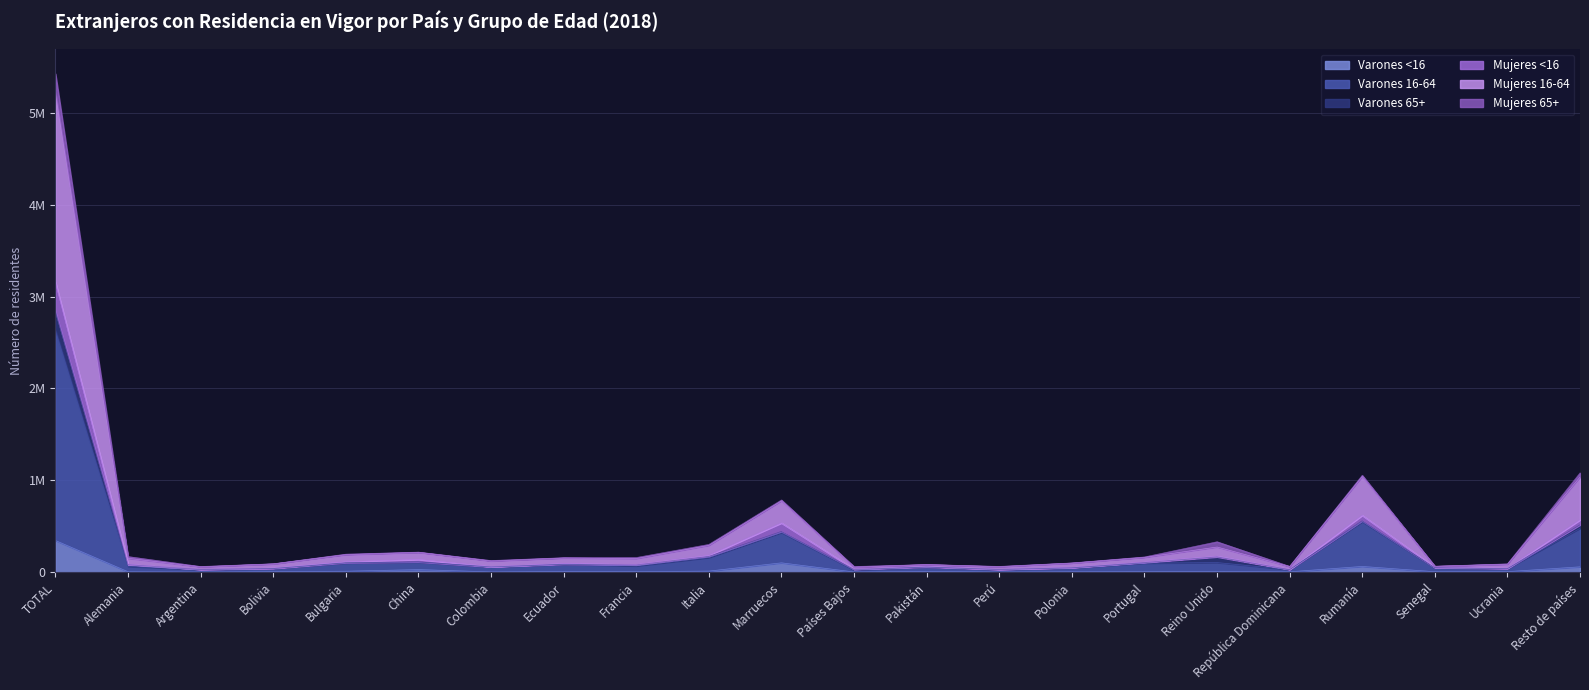

What is the difference between the Varones <16 values at Resto de países and Ucrania?

52549